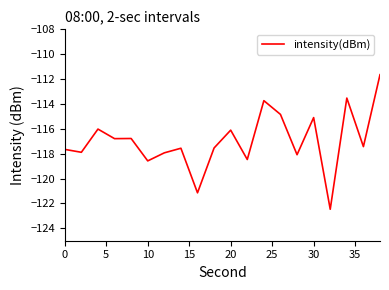

What is the greatest value displayed?

-111.6